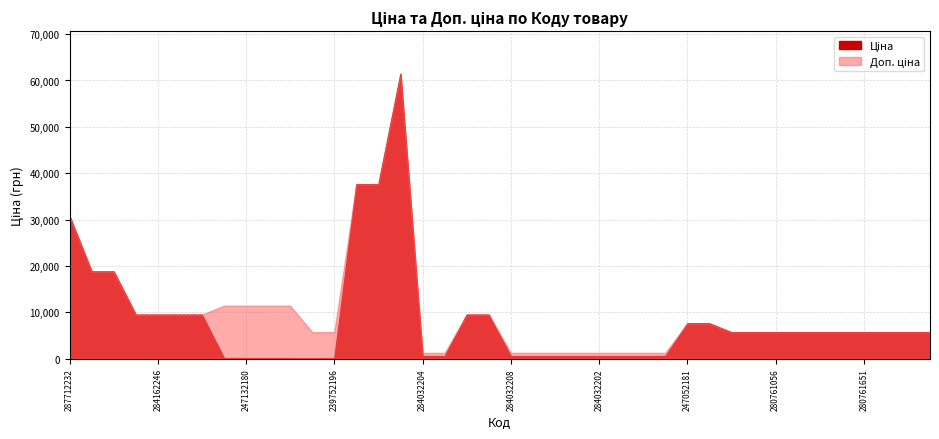

Rank the series by their average value, from lowest to highest.

Ціна, Доп. ціна